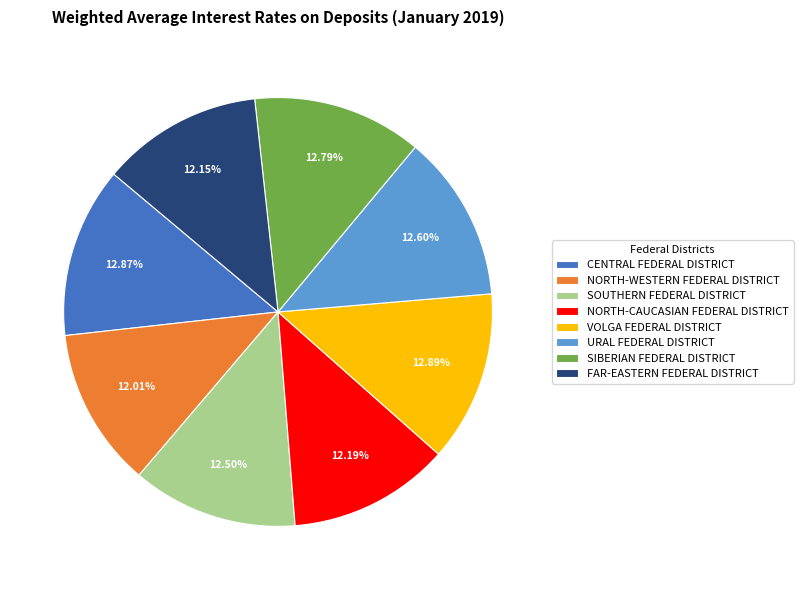

What is the ratio of the value at SIBERIAN FEDERAL DISTRICT to the value at URAL FEDERAL DISTRICT?

1.0